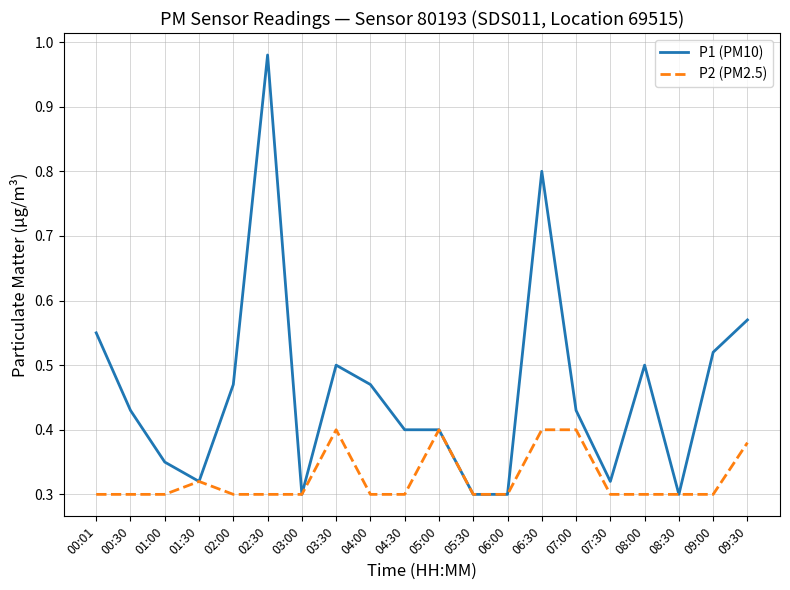

Which series has the largest total across all categories?

P1 (PM10)